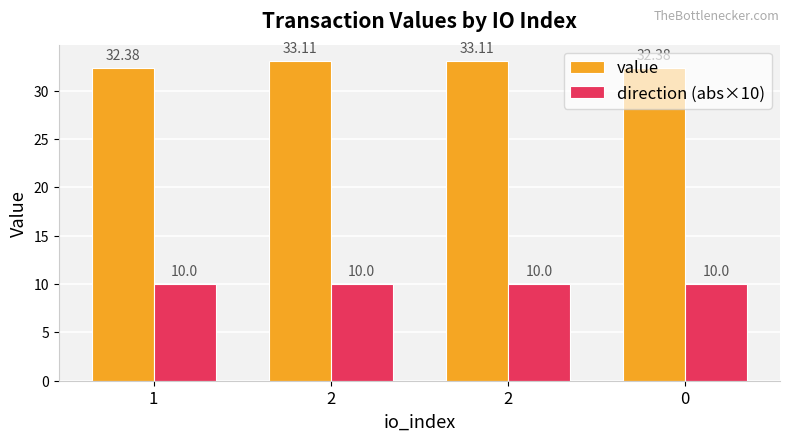

How many data points in value are above 33?

2